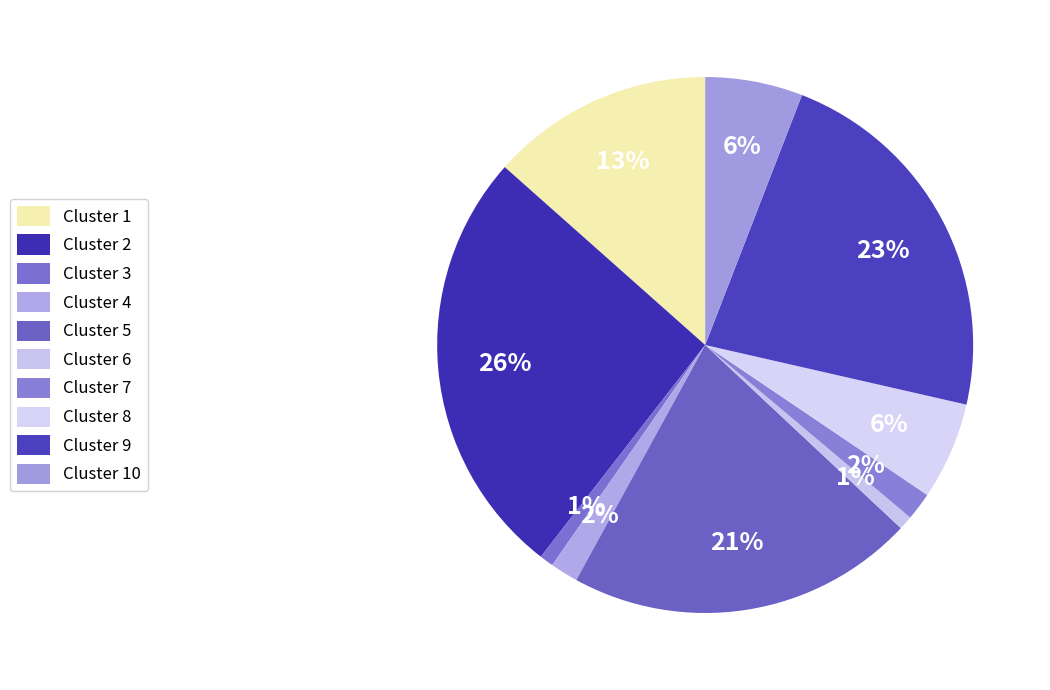

How many slices are in this pie chart?

10